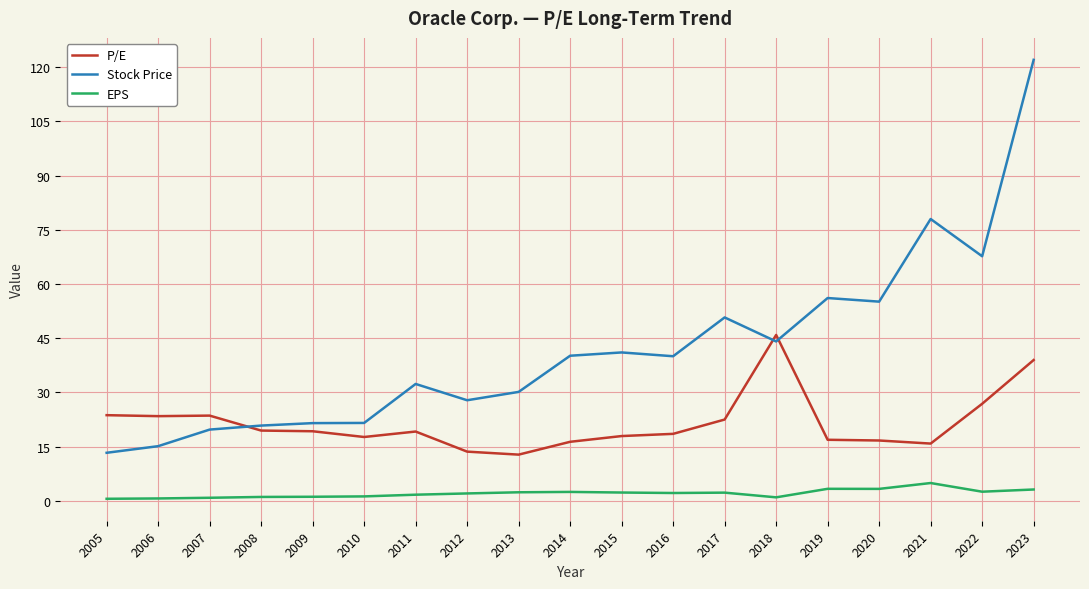

What is the sum of all Stock Price values?

797.3